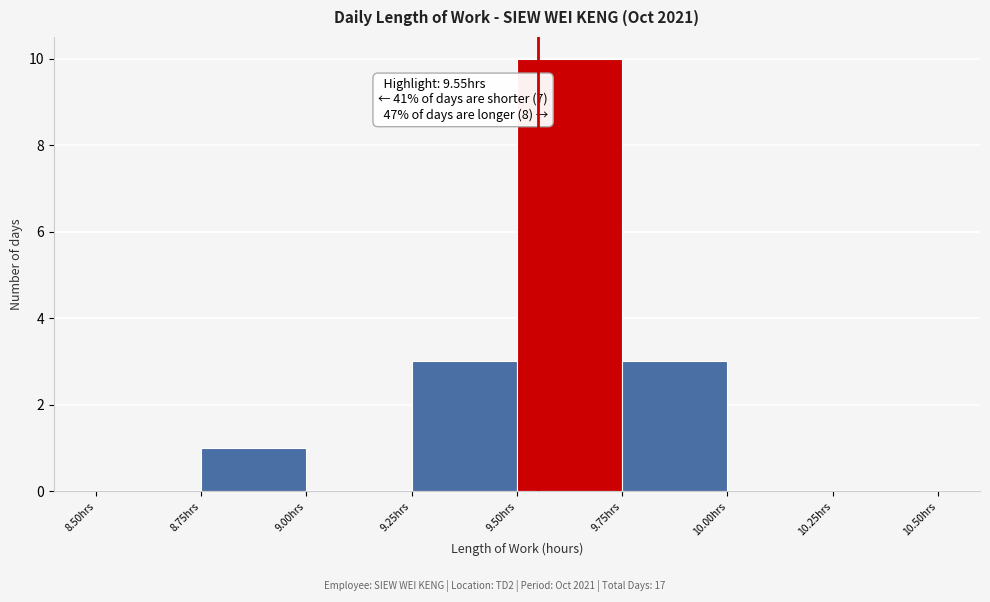

Over which range of the x-axis is the bar tallest?

9.50 to 9.75